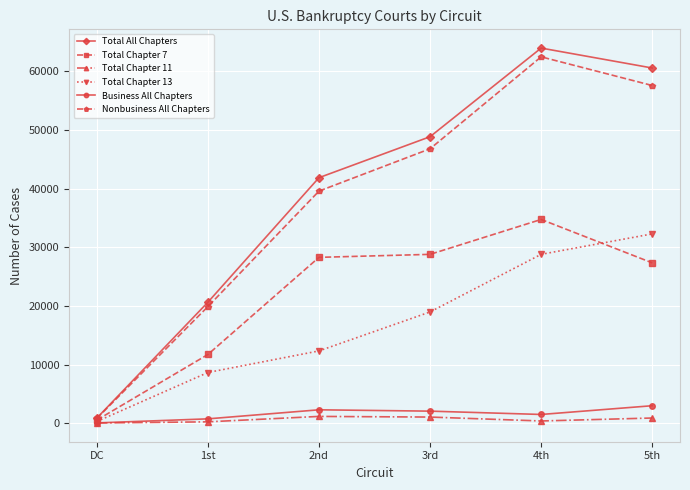

True or false: Total Chapter 11 has more than 2 points higher than both neighbors.

False